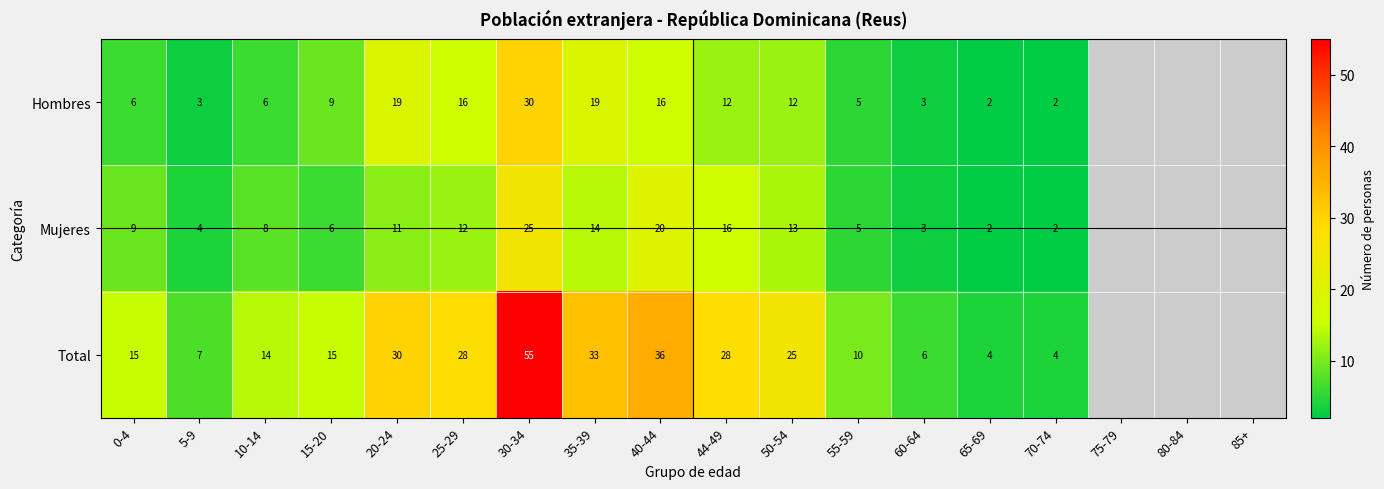

The value of Total at 50-54 is 13.8. True or false?

False